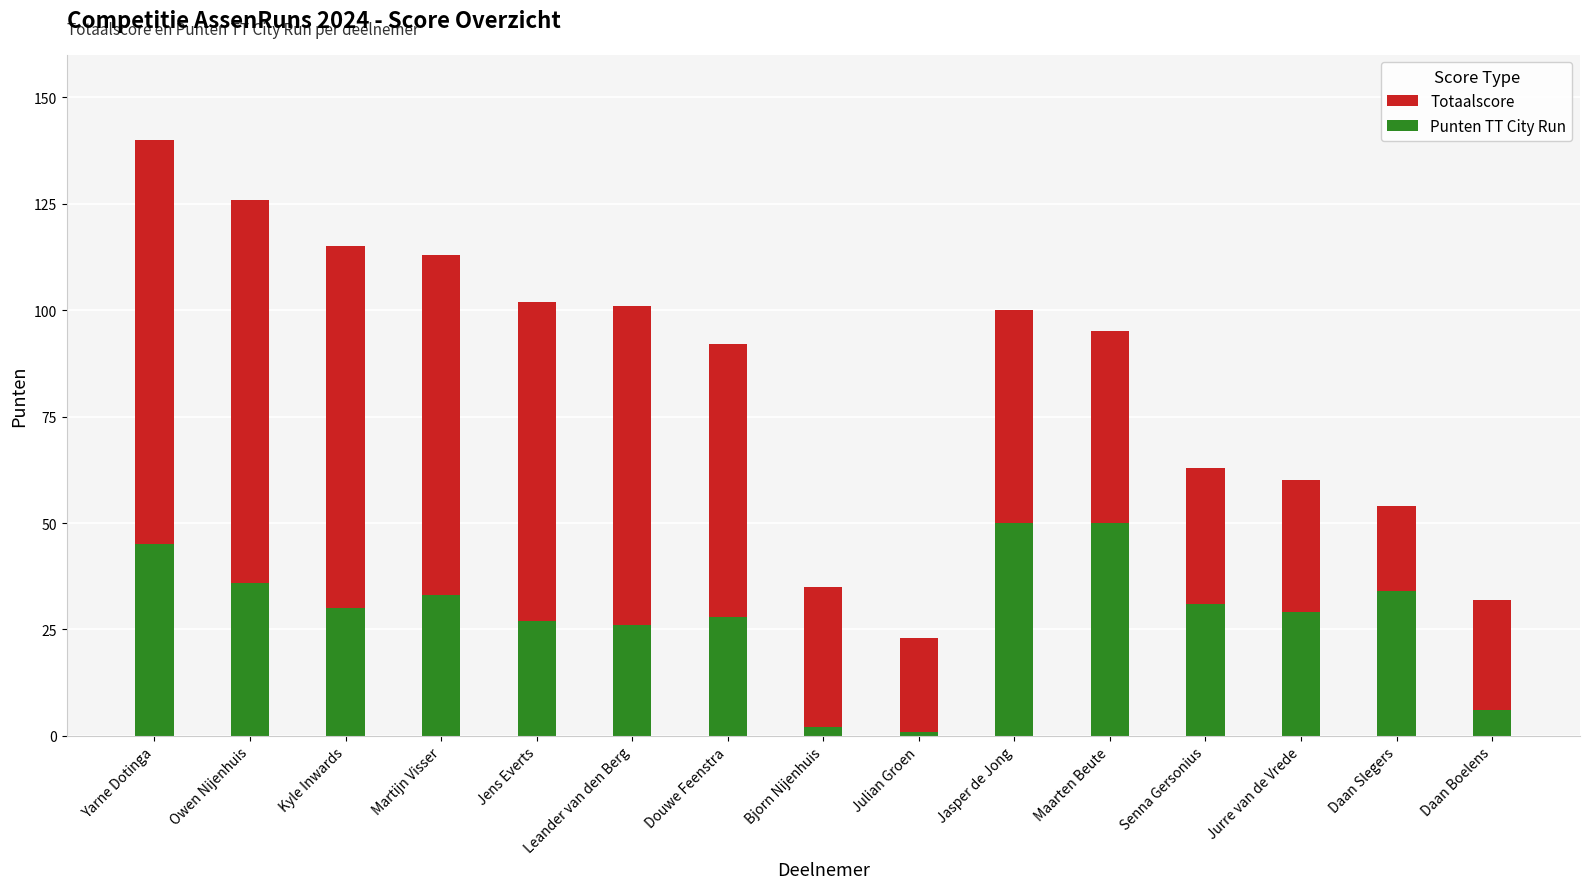

Between Yarne Dotinga and Jens Everts, which is larger?

Yarne Dotinga